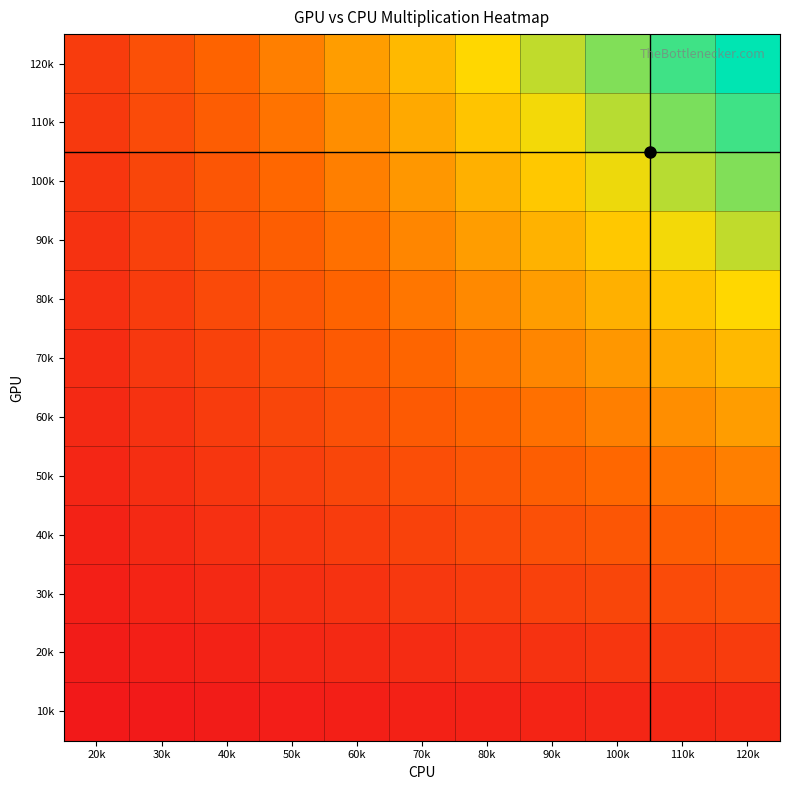

How many data points does each series have?

11